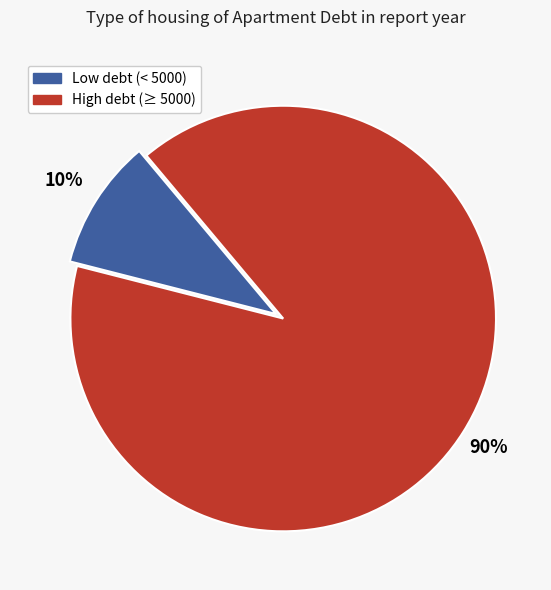

Is it true that High debt (≥ 5000) is 90% of the pie?

True